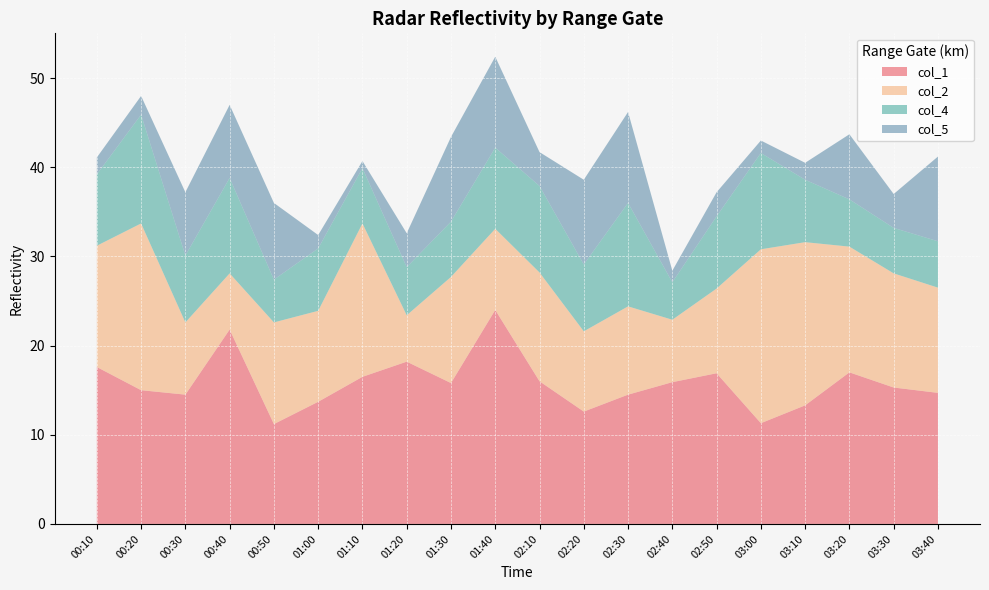

Reading left to right, transcribe all the data shown in this chart.

col_1: 00:10=17.6	00:20=15.0	00:30=14.5	00:40=21.8	00:50=11.2	01:00=13.7	01:10=16.5	01:20=18.2	01:30=15.8	01:40=24.0	02:10=16.0	02:20=12.6	02:30=14.5	02:40=15.9	02:50=16.9	03:00=11.3	03:10=13.3	03:20=17.0	03:30=15.3	03:40=14.7
col_2: 00:10=13.6	00:20=18.7	00:30=8.1	00:40=6.3	00:50=11.4	01:00=10.2	01:10=17.2	01:20=5.2	01:30=11.9	01:40=9.1	02:10=12.2	02:20=9.0	02:30=9.9	02:40=7.0	02:50=9.5	03:00=19.5	03:10=18.3	03:20=14.1	03:30=12.8	03:40=11.8
col_4: 00:10=8.0	00:20=12.2	00:30=7.5	00:40=10.7	00:50=4.8	01:00=7.0	01:10=6.2	01:20=5.4	01:30=6.2	01:40=9.1	02:10=9.7	02:20=7.5	02:30=11.6	02:40=4.2	02:50=8.1	03:00=10.8	03:10=7.0	03:20=5.3	03:30=5.1	03:40=5.2
col_5: 00:10=1.9	00:20=2.1	00:30=7.1	00:40=8.2	00:50=8.6	01:00=1.5	01:10=0.8	01:20=3.8	01:30=9.5	01:40=10.2	02:10=3.8	02:20=9.5	02:30=10.2	02:40=1.3	02:50=2.7	03:00=1.4	03:10=1.9	03:20=7.3	03:30=3.8	03:40=9.5